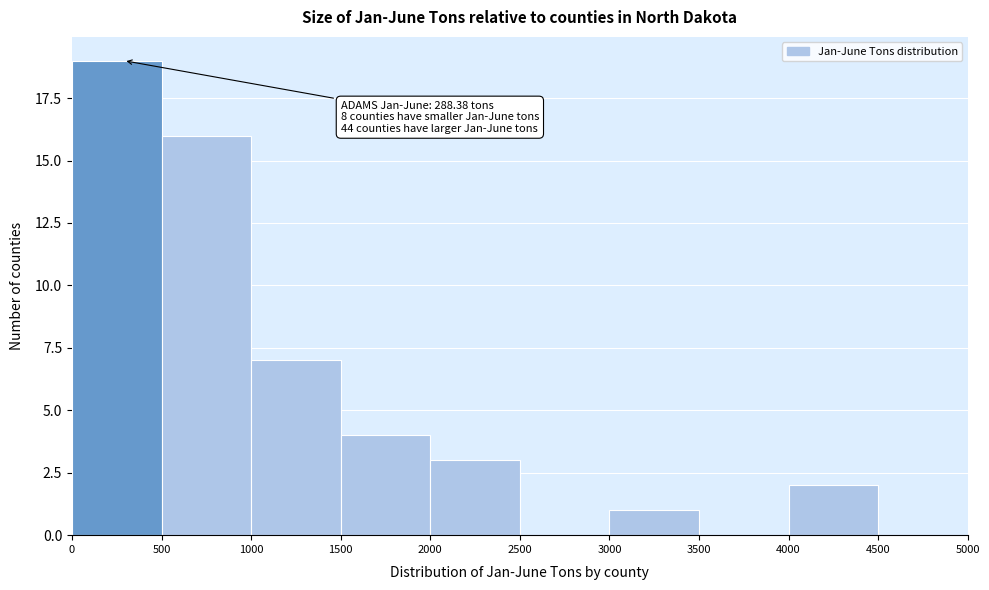

Over which range of the x-axis is the bar tallest?

0 to 500